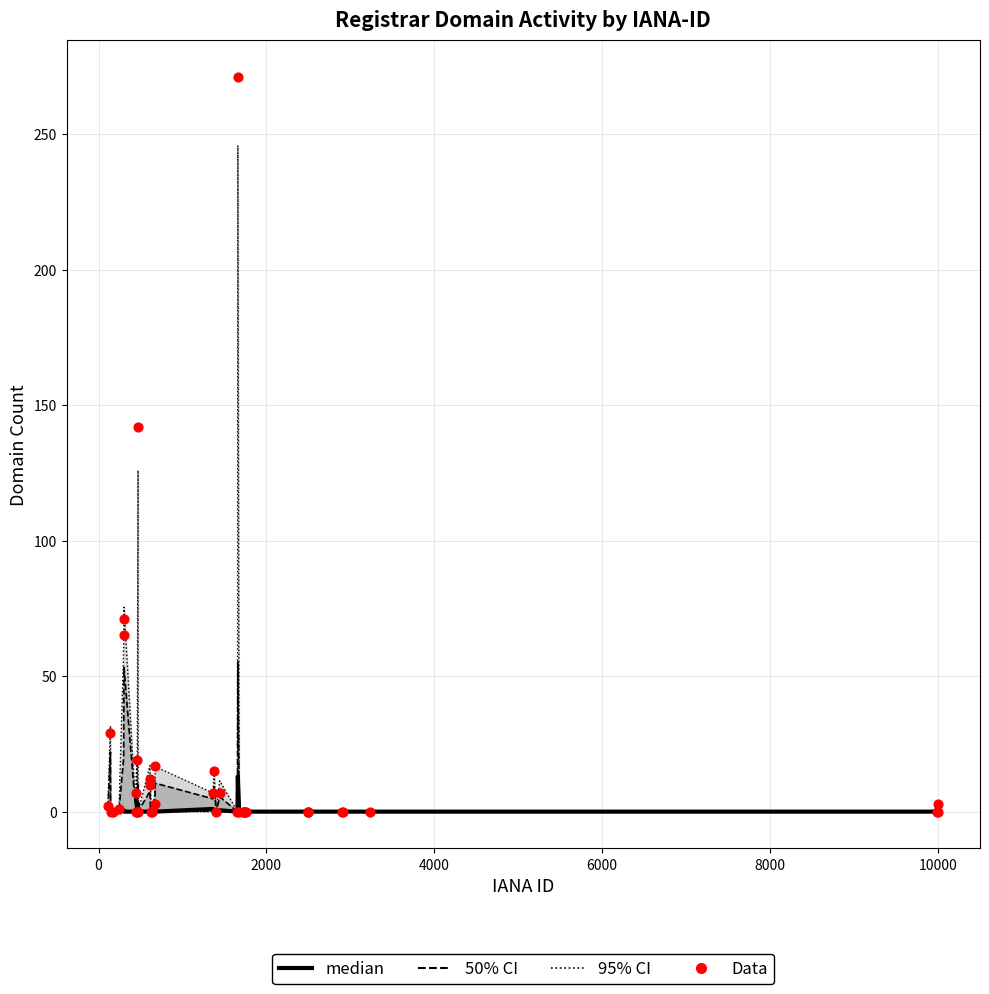

At how many categories does at least one series exceed 159?

1